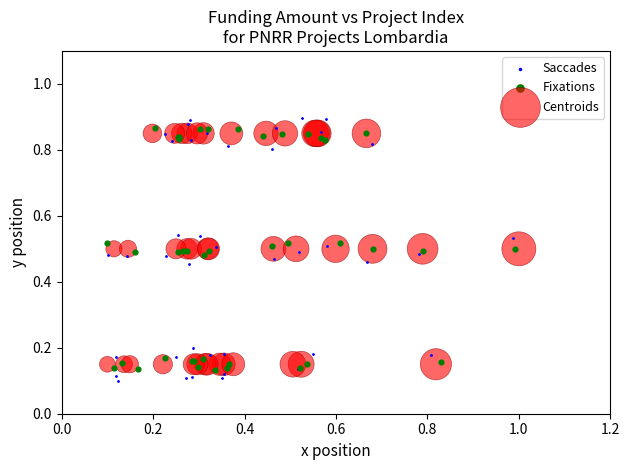

Which series has the widest spread of Y values?

Saccades